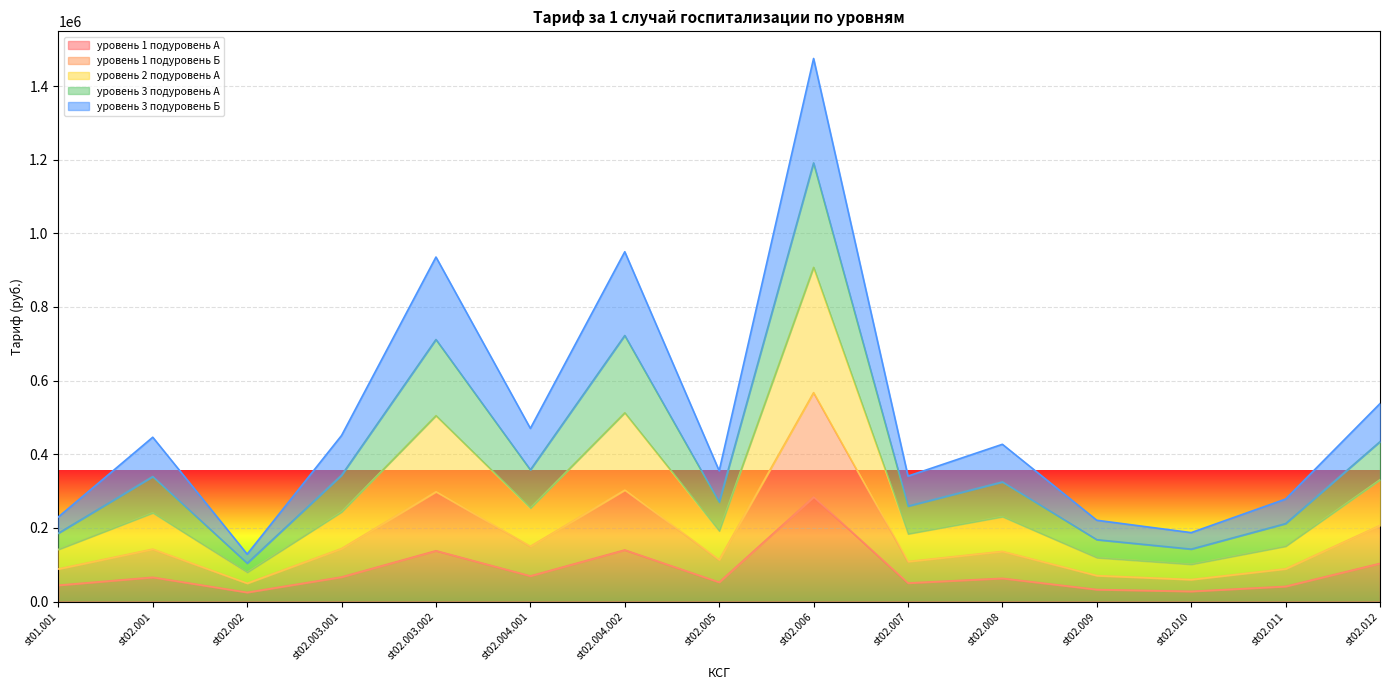

At which category is the sum across all series the highest?

st02.006